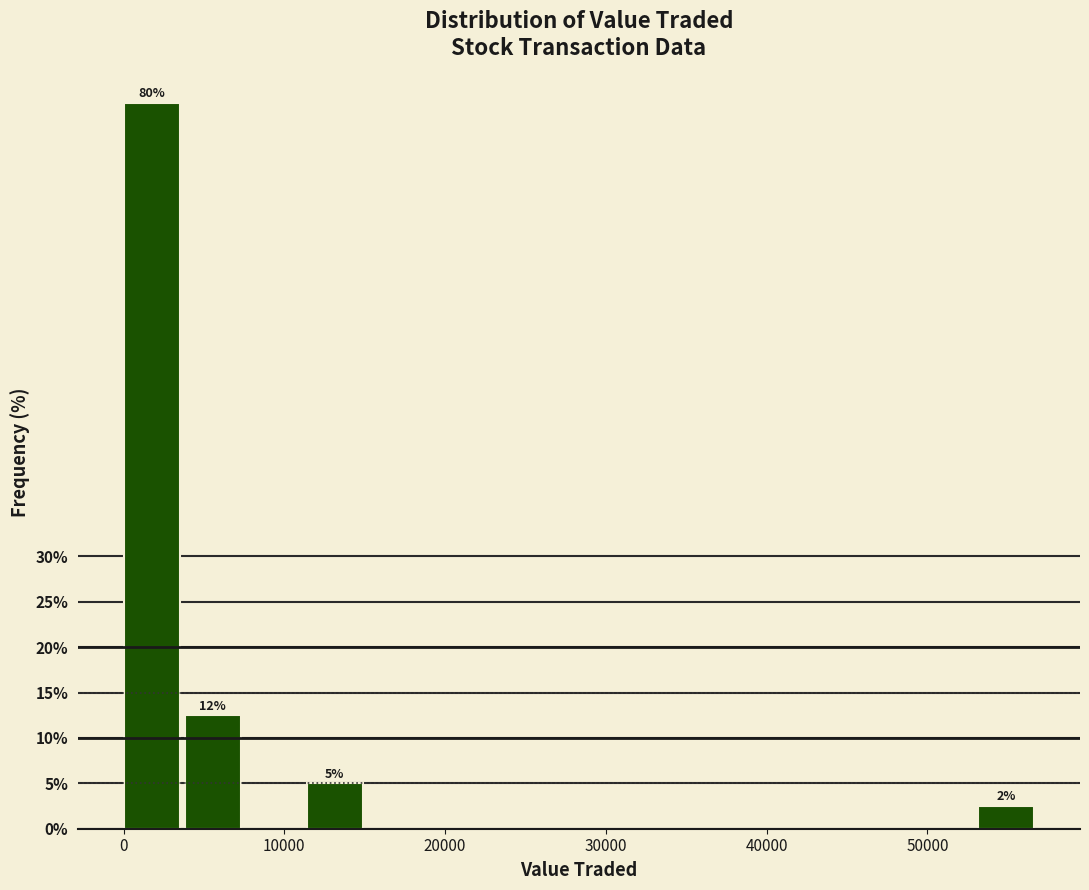

Read against the x-axis, roughly where is the centre of the tallest bar?

2000